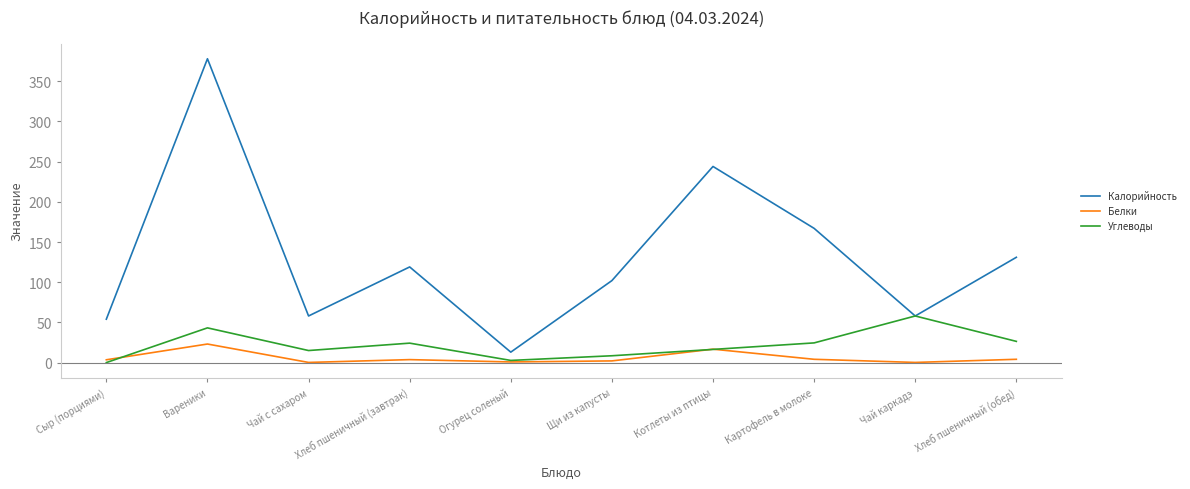

Is the value of Белки at Вареники greater than the value of Калорийность at Вареники?

No